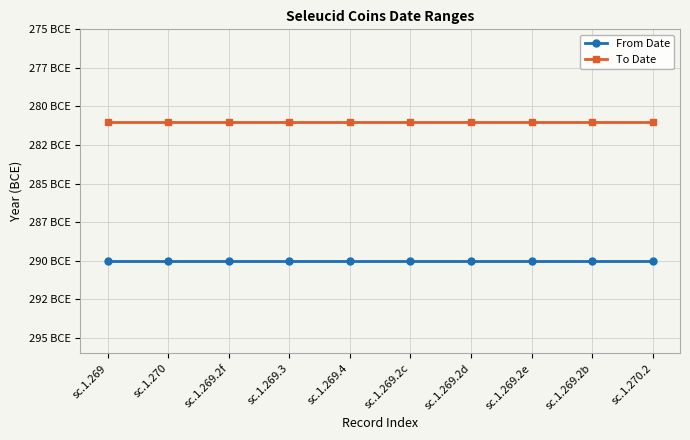

What is the label of the 1st point from the right?

sc.1.270.2